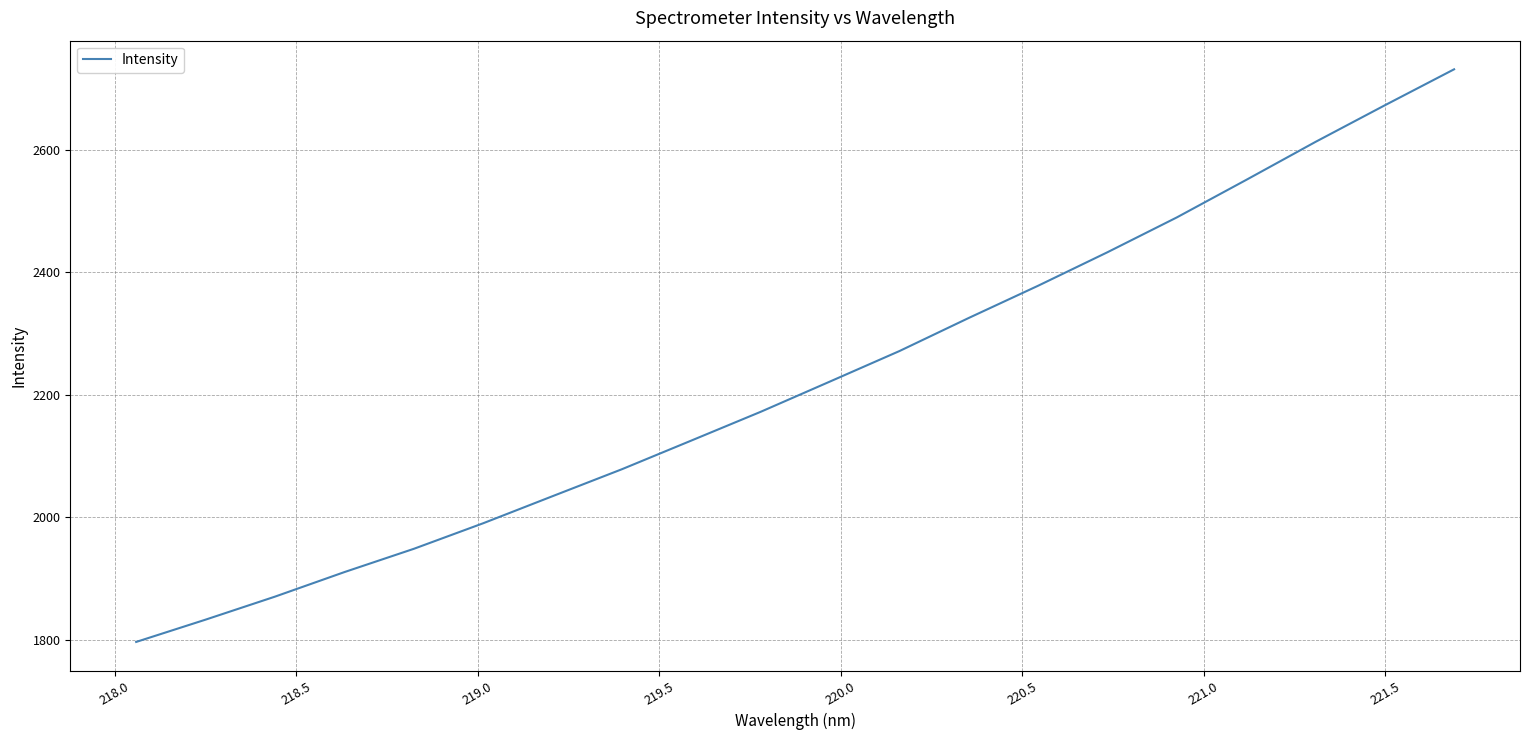

True or false: there are more than 1 points higher than both neighbors.

False